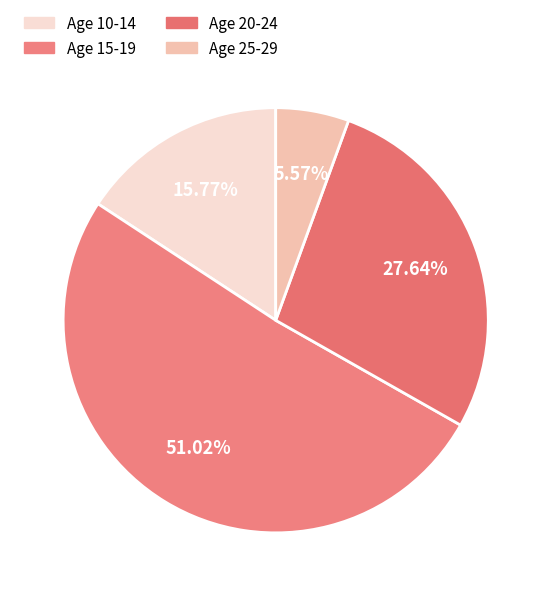

How many slices are in this pie chart?

4